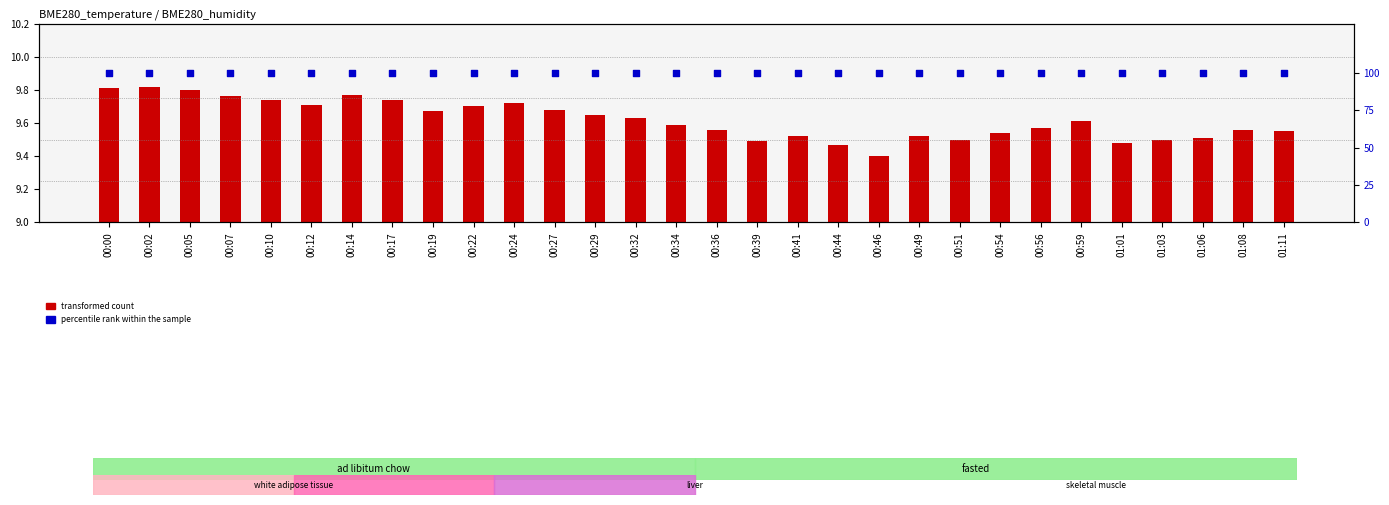

What is the total value across all series at 01:06?

109.5